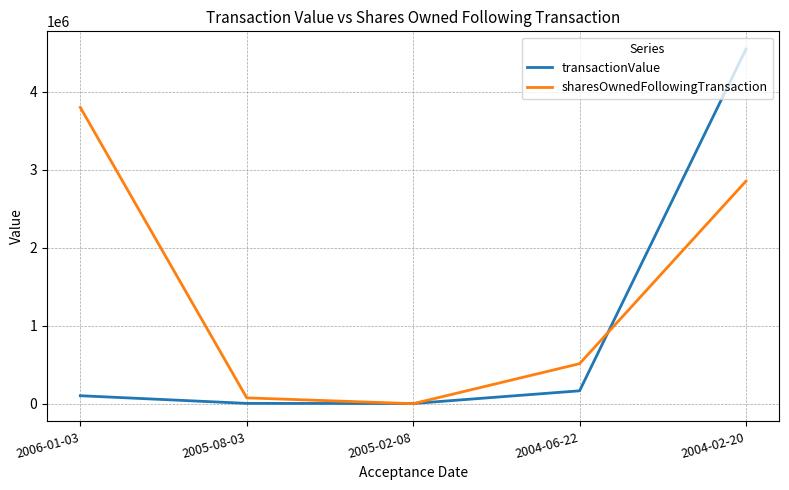

The value of sharesOwnedFollowingTransaction at 2006-01-03 is 3799237. True or false?

True